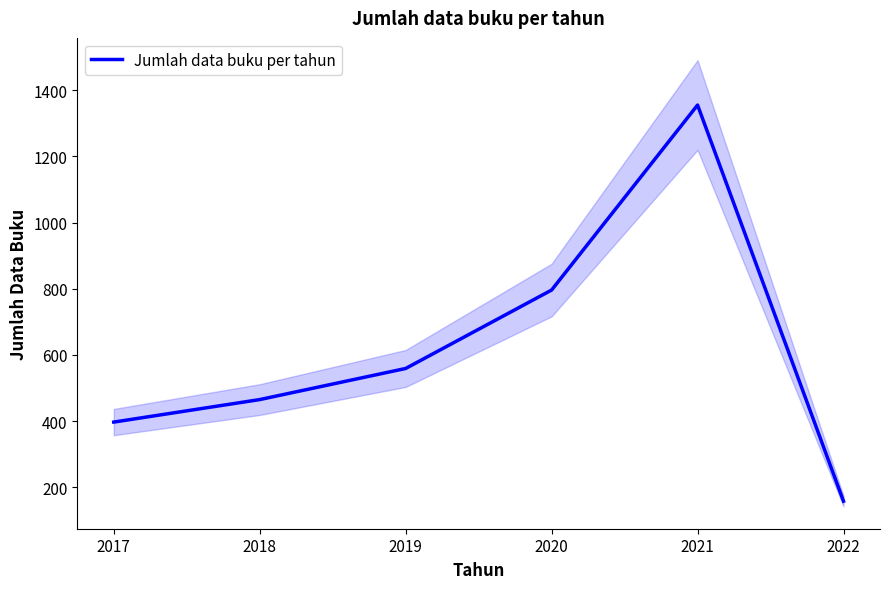

How many data points does each series have?

6